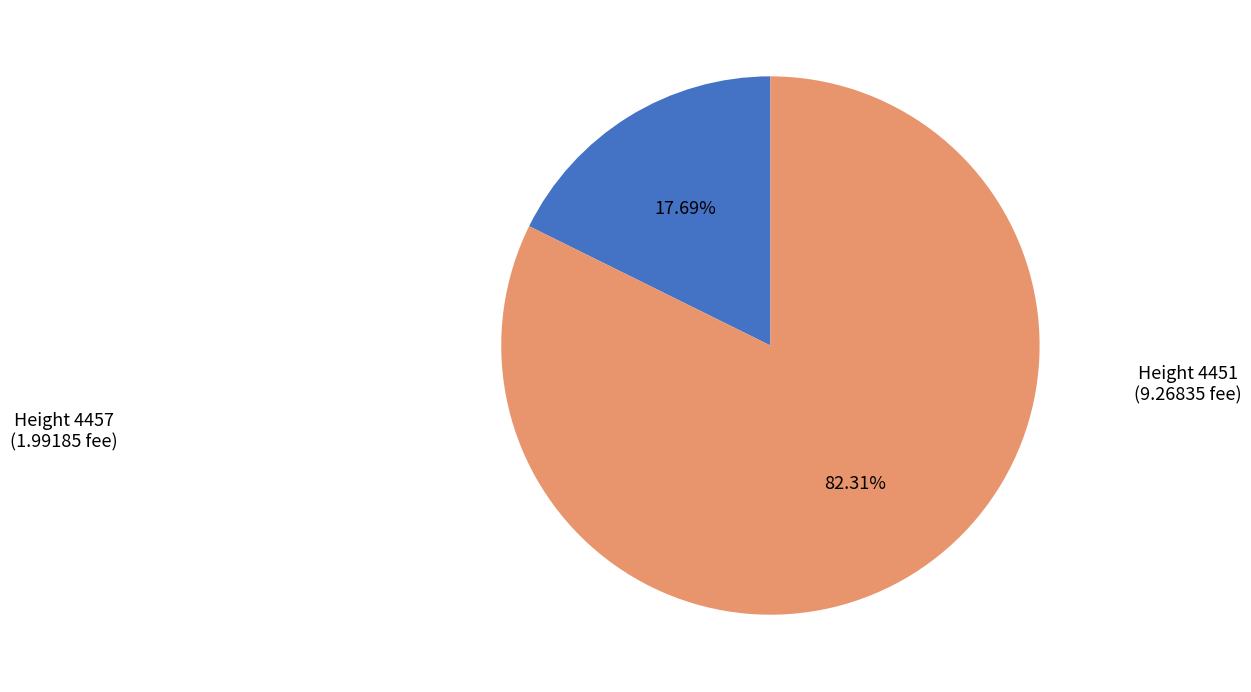

Does any single category account for the majority?

Yes